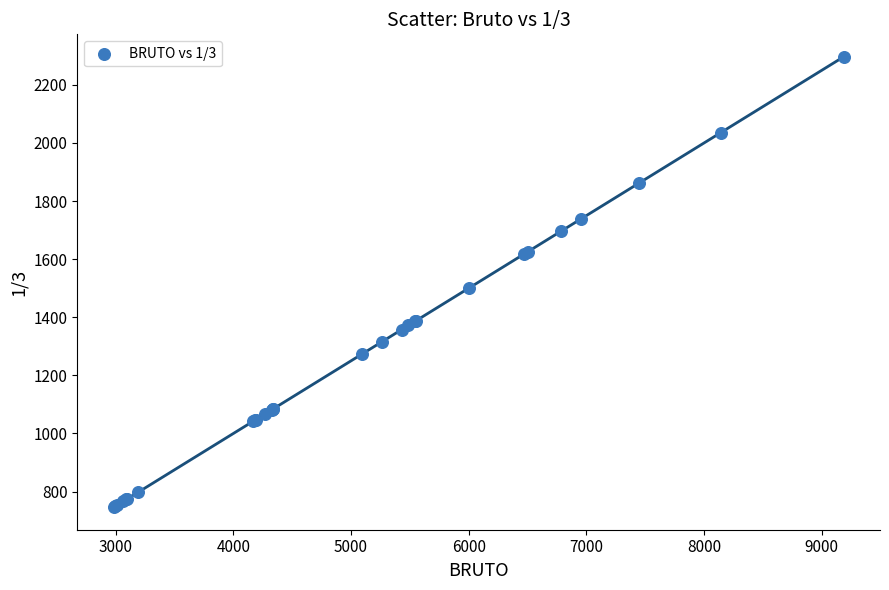

What Y value in the scatter plot is closest to 1521?

1501.6